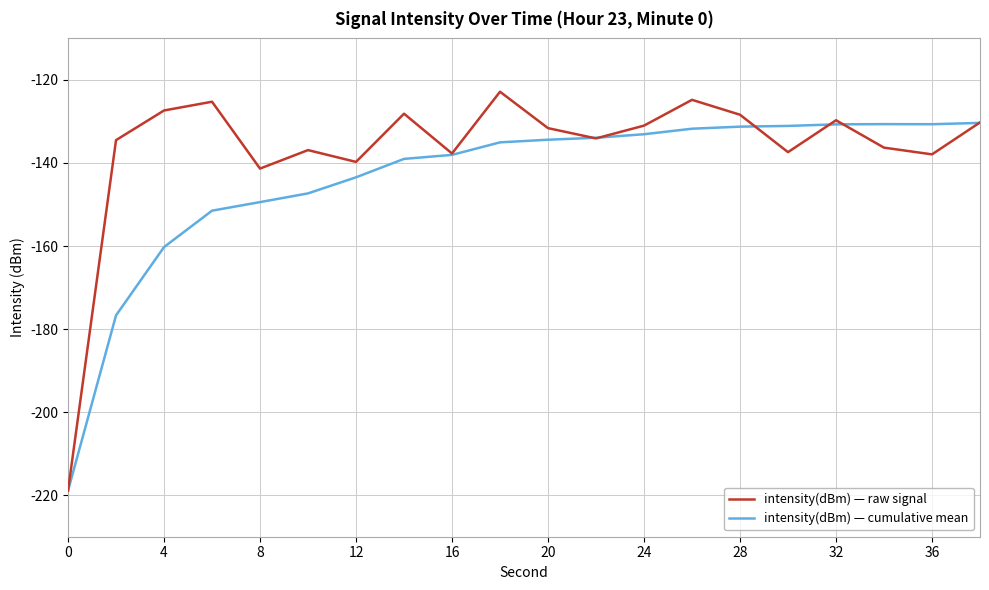

Which series has the largest range (max minus min)?

intensity(dBm) — raw signal